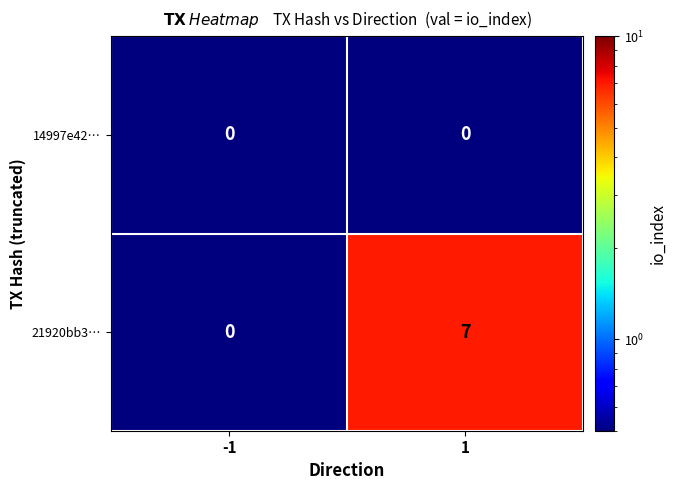

True or false: 21920bb3… has a value of 2 at 1.

False